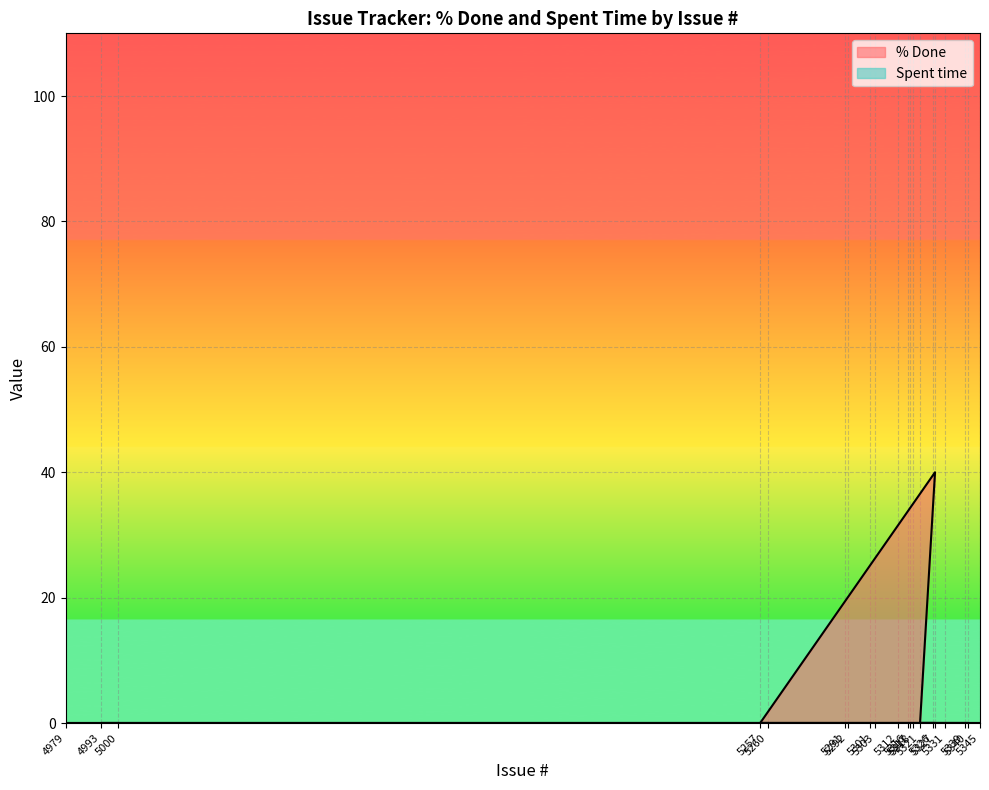

True or false: the data shows 0 at 4993.

True